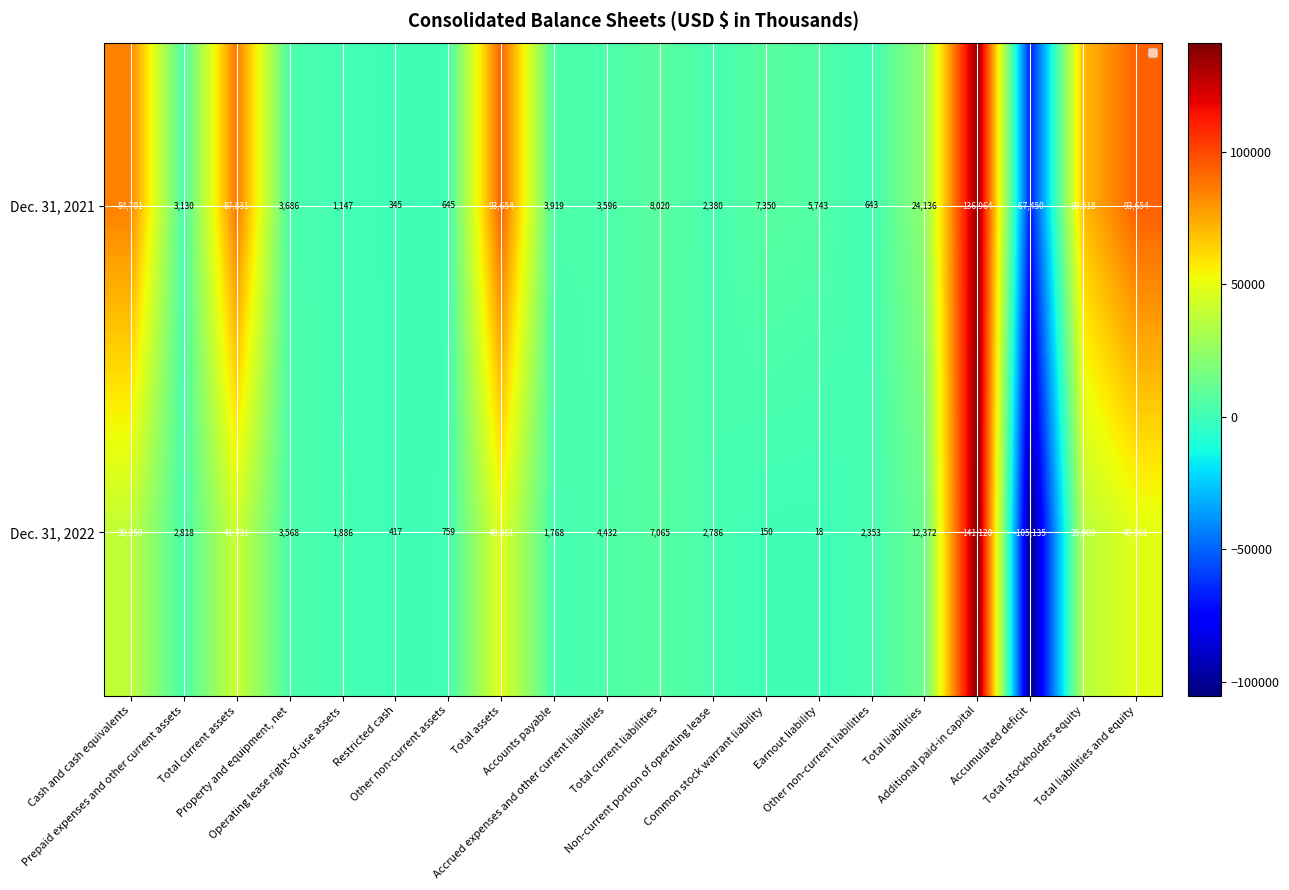

List the series in order of their peak value, highest first.

Dec. 31, 2022, Dec. 31, 2021